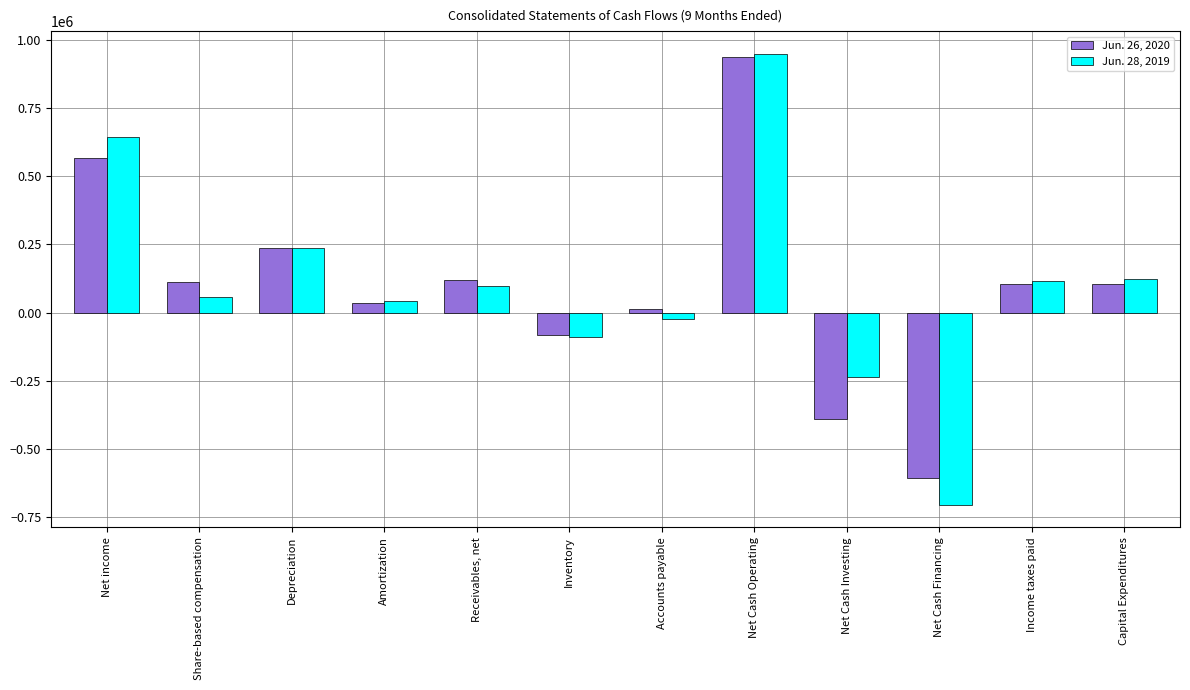

What is the minimum value for Jun. 28, 2019?

-705800